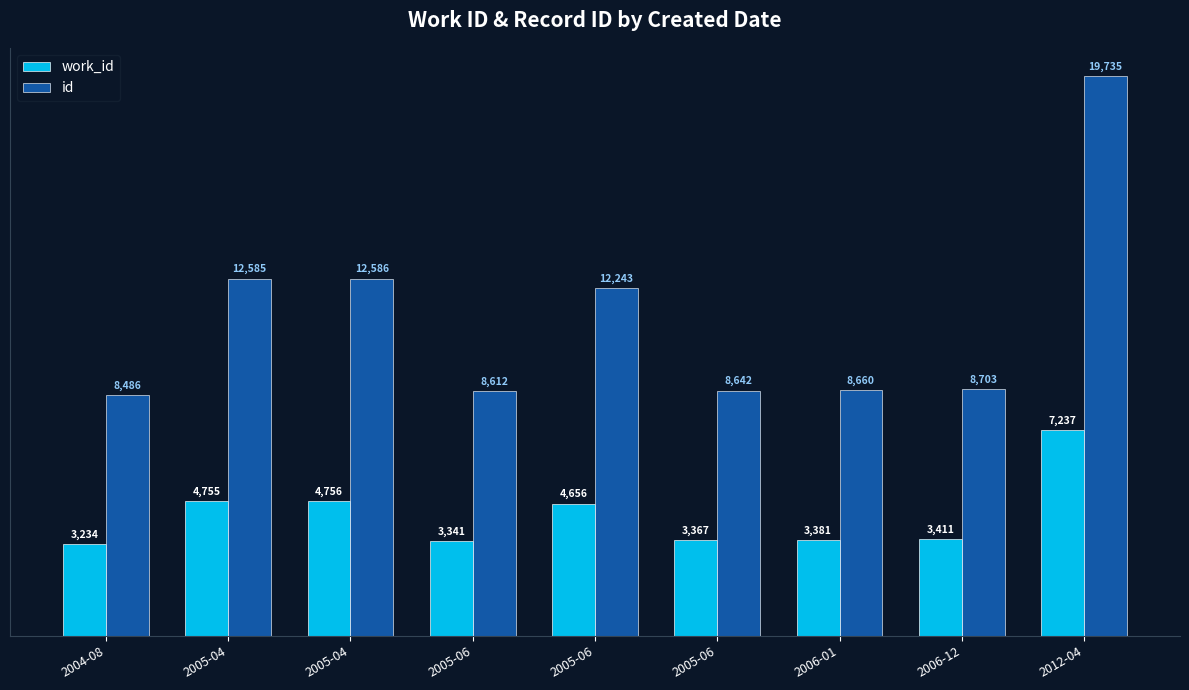

Rank the categories by id value from lowest to highest.

2004-08, 2005-06, 2005-06, 2006-01, 2006-12, 2005-06, 2005-04, 2005-04, 2012-04